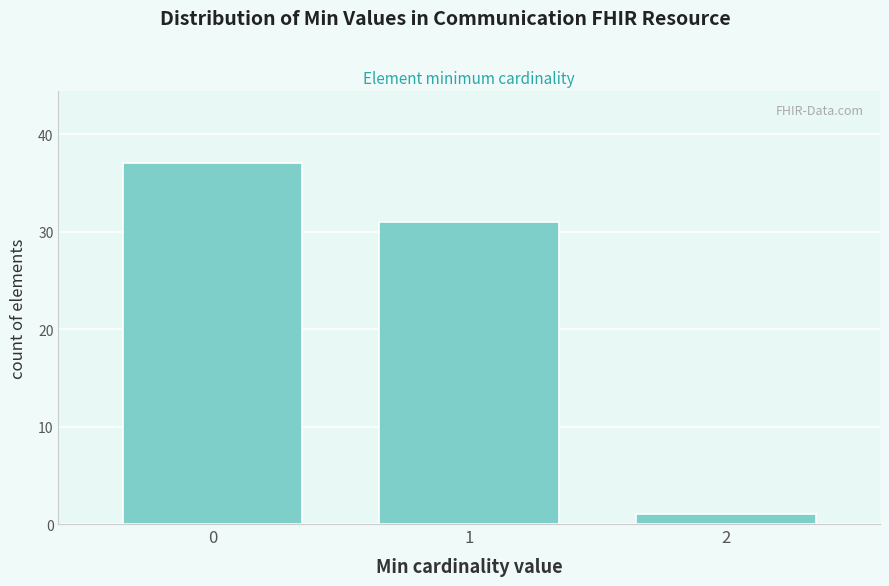

Reading left to right, list every bar in this chart as the range it spans on the x-axis followed by its height. The values are not printed on the chart, so give them approximately, as read against the axis.

-0.5 to 0.5: 37
0.5 to 1.5: 31
1.5 to 2.5: 1